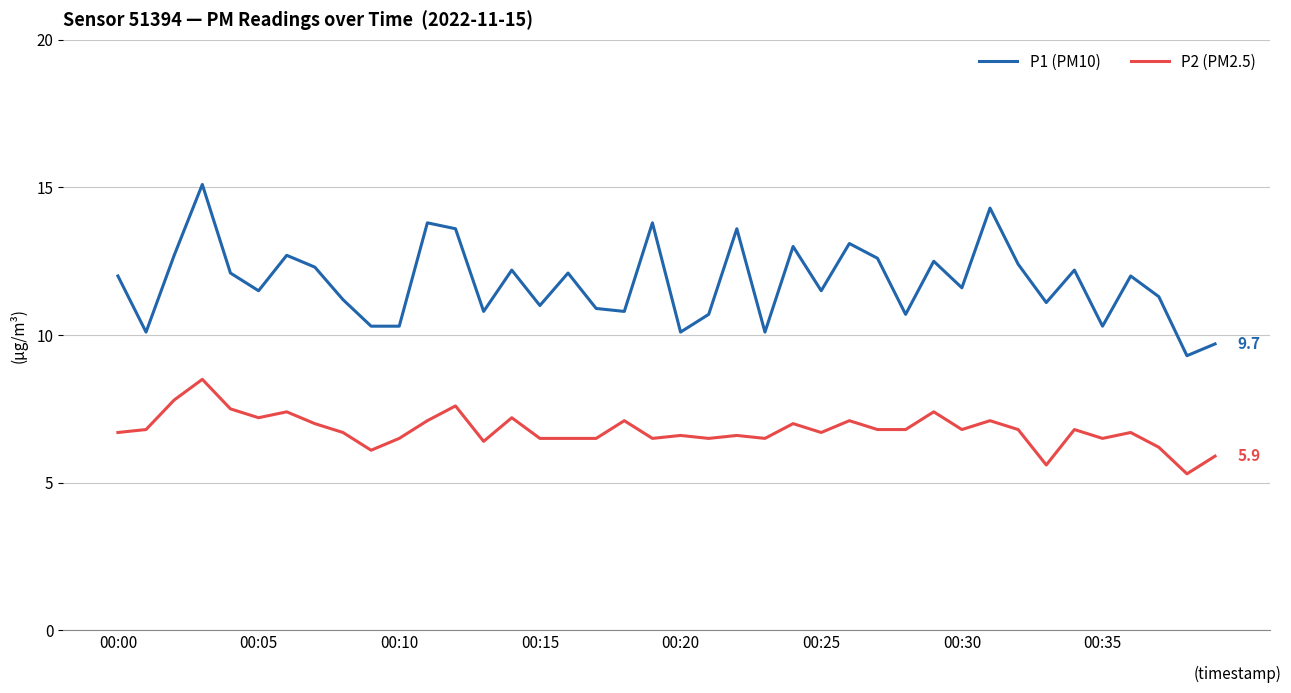

Reading right to left, transcribe all the data shown in this chart.

P1 (PM10): 9.7	9.3	11.3	12.0	10.3	12.2	11.1	12.4	14.3	11.6	12.5	10.7	12.6	13.1	11.5	13.0	10.1	13.6	10.7	10.1	13.8	10.8	10.9	12.1	11.0	12.2	10.8	13.6	13.8	10.3	10.3	11.2	12.3	12.7	11.5	12.1	15.1	12.7	10.1	12.0
P2 (PM2.5): 5.9	5.3	6.2	6.7	6.5	6.8	5.6	6.8	7.1	6.8	7.4	6.8	6.8	7.1	6.7	7.0	6.5	6.6	6.5	6.6	6.5	7.1	6.5	6.5	6.5	7.2	6.4	7.6	7.1	6.5	6.1	6.7	7.0	7.4	7.2	7.5	8.5	7.8	6.8	6.7